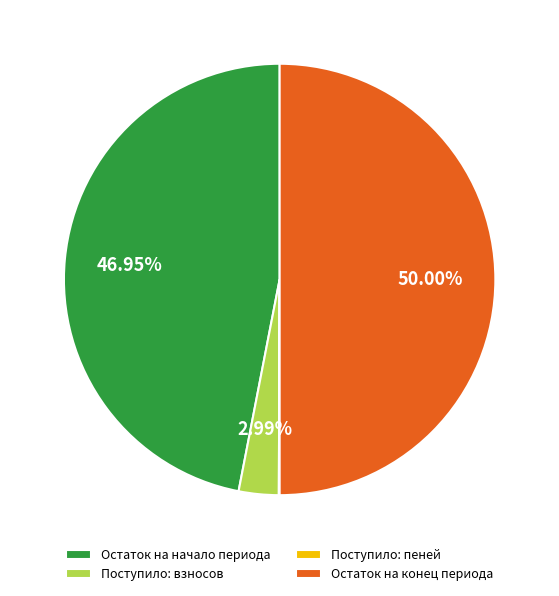

Between Остаток на начало периода and Поступило: взносов, which is larger?

Остаток на начало периода